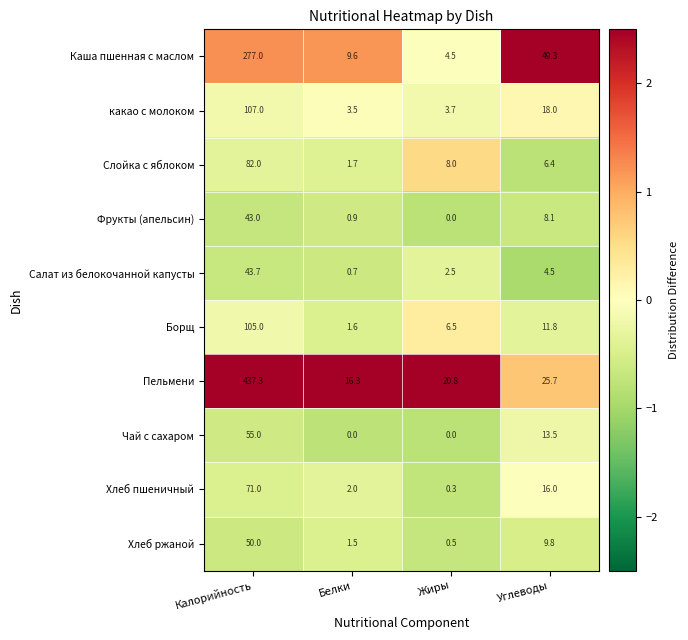

Rank the series by their maximum value, from highest to lowest.

Пельмени, Каша пшенная с маслом, какао с молоком, Борщ, Слойка с яблоком, Хлеб пшеничный, Чай с сахаром, Хлеб ржаной, Салат из белокочанной капусты, Фрукты (апельсин)